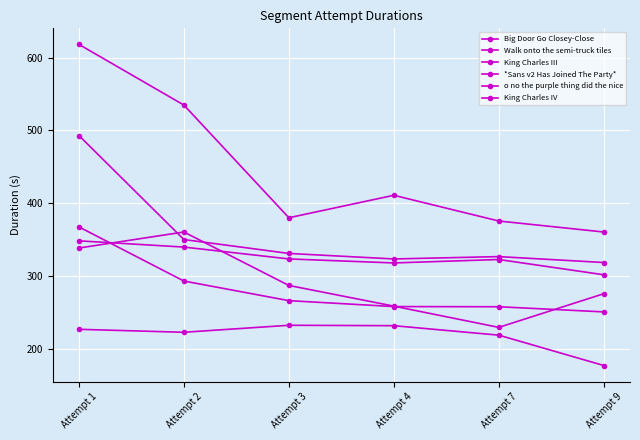

Between Attempt 3 and Attempt 2, which is larger?

Attempt 2